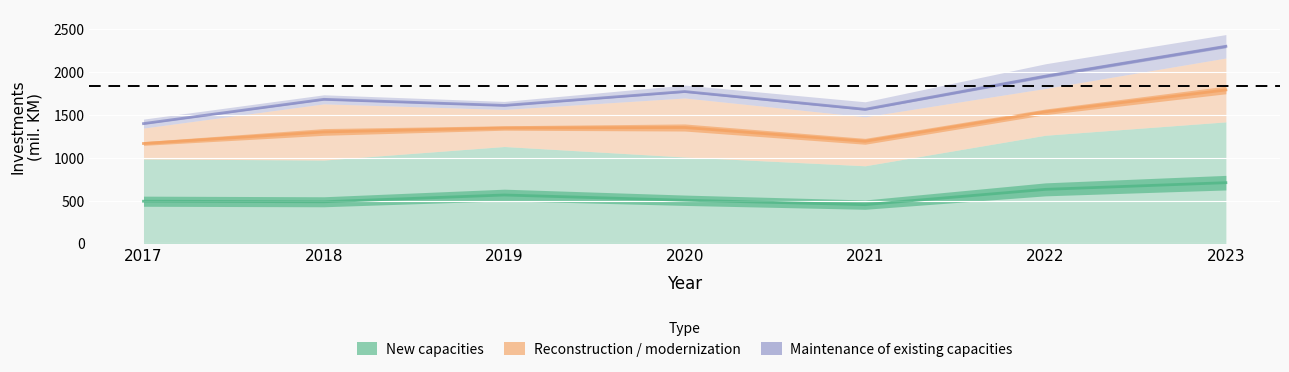

What is the lowest value of the new capacities series?

452.4